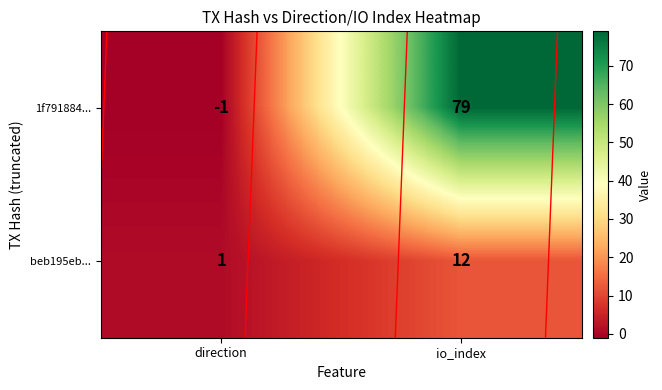

Which series has the largest range (max minus min)?

1f791884...